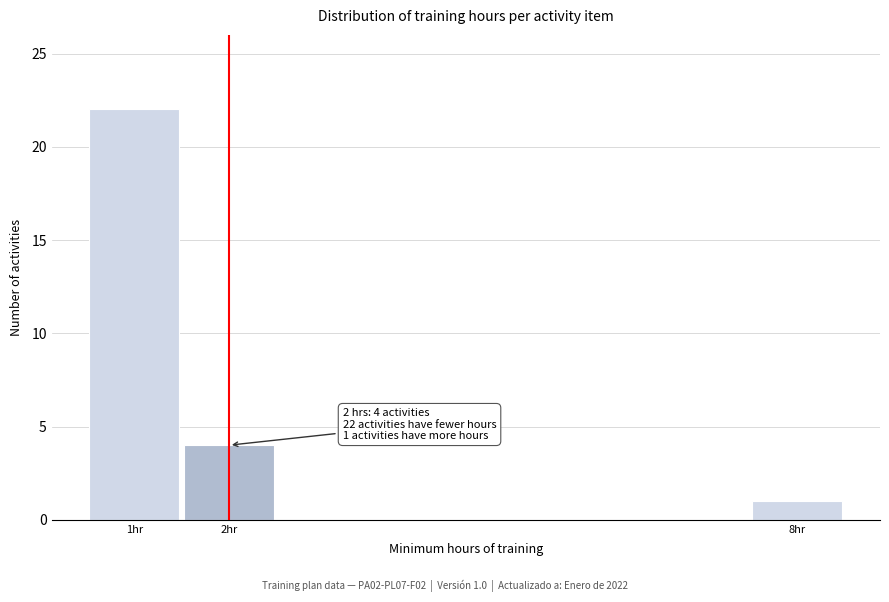

Reading left to right, list all the values displayed in this chart.

1hr=22	2hr=4	8hr=1